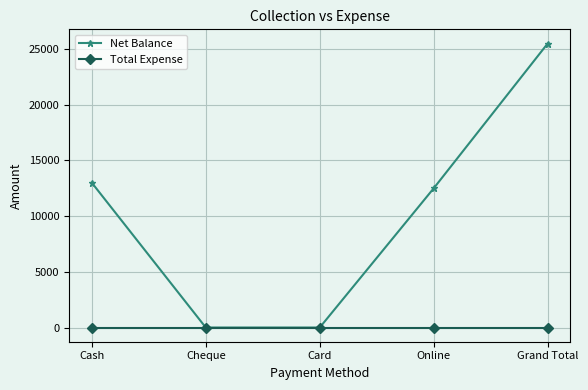

True or false: Total Expense has more than 2 points higher than both neighbors.

False